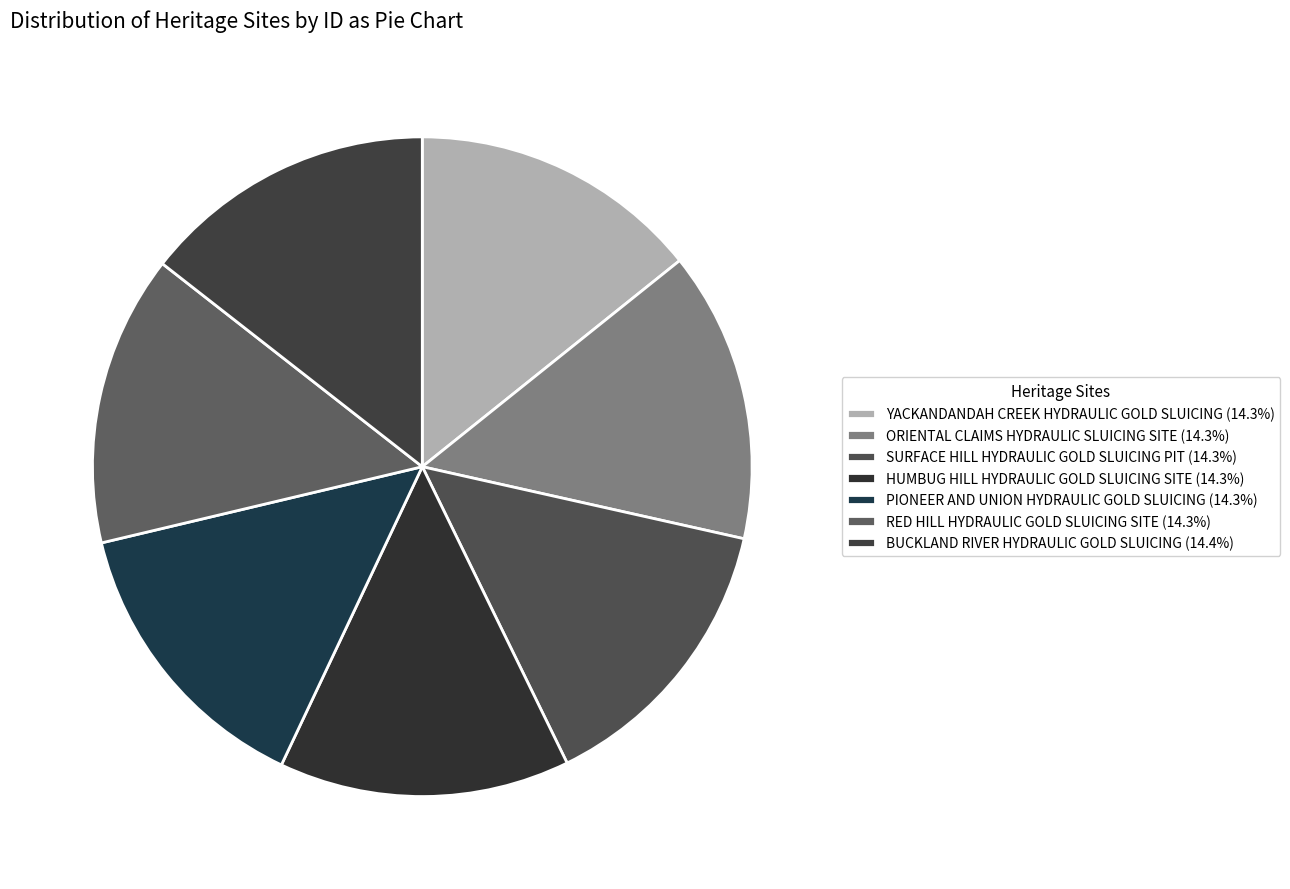

Is it true that RED HILL HYDRAULIC GOLD SLUICING SITE is 14% of the pie?

True